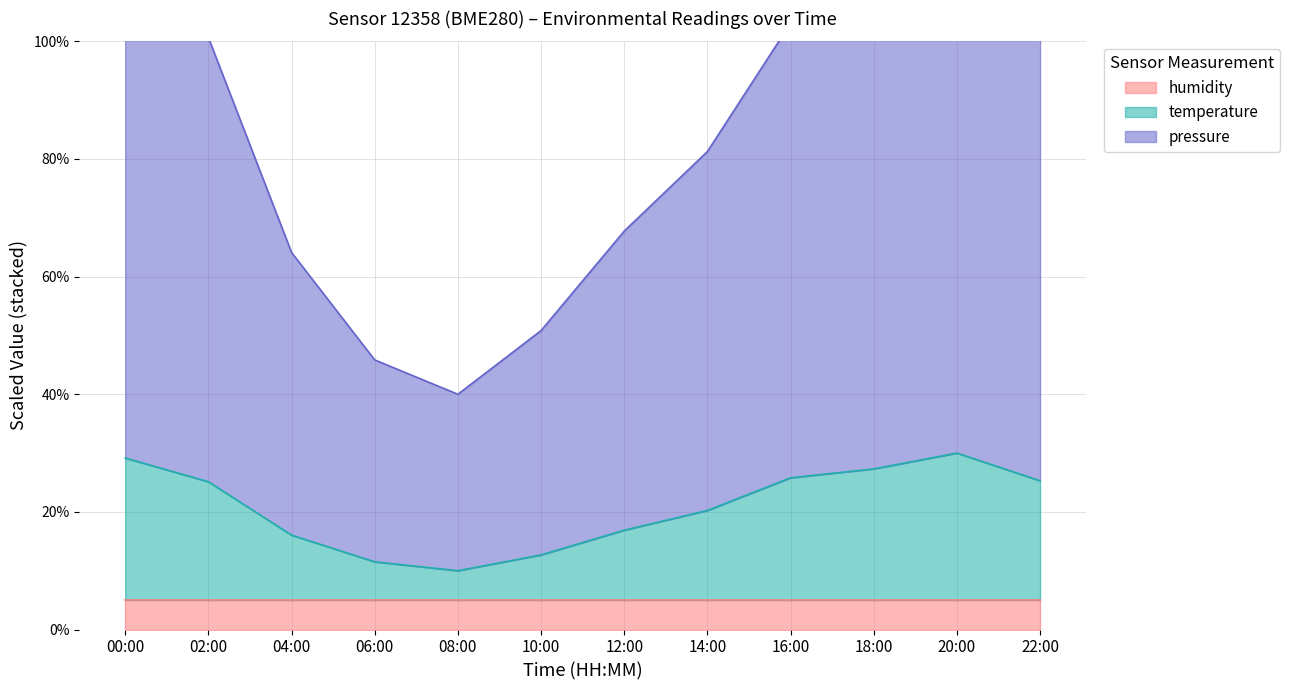

The temperature series shows 8.0 at 04:00. True or false?

False